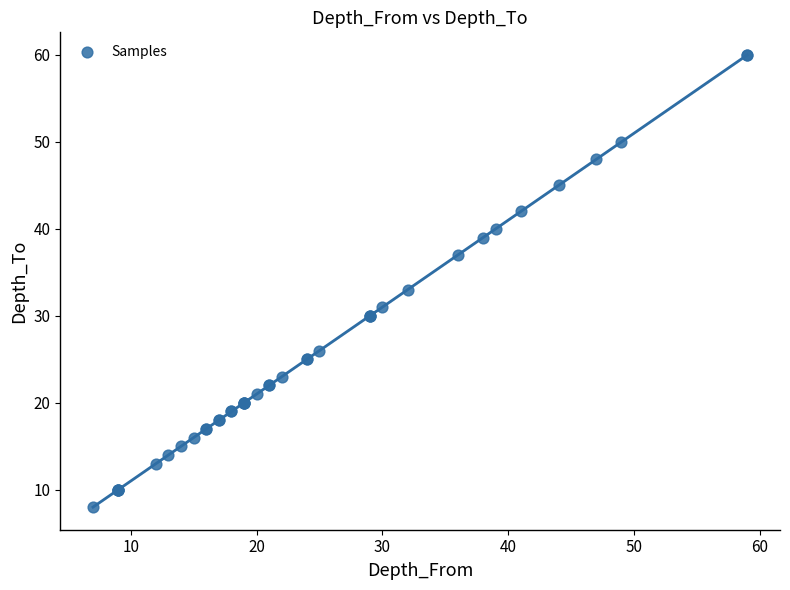

What Y value in the scatter plot is closest to 34?

33